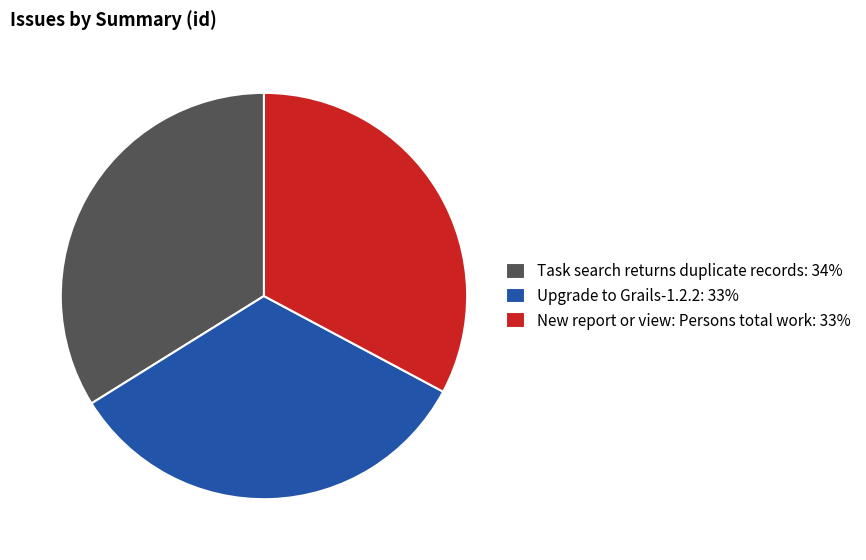

Is Upgrade to Grails-1.2.2 the majority of the pie?

No